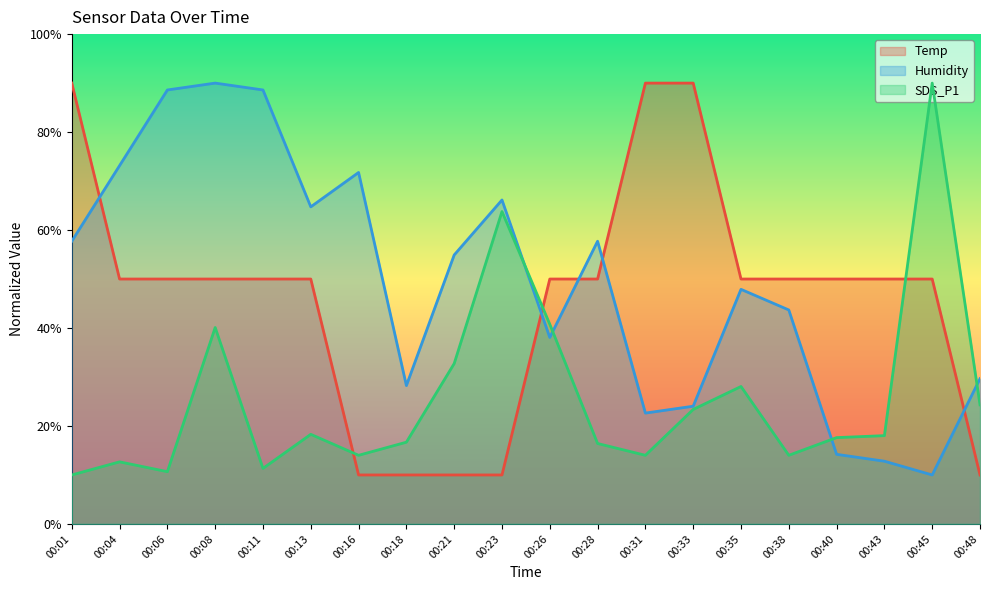

What is the value of the Temp point at the 15th from the left?

50.0